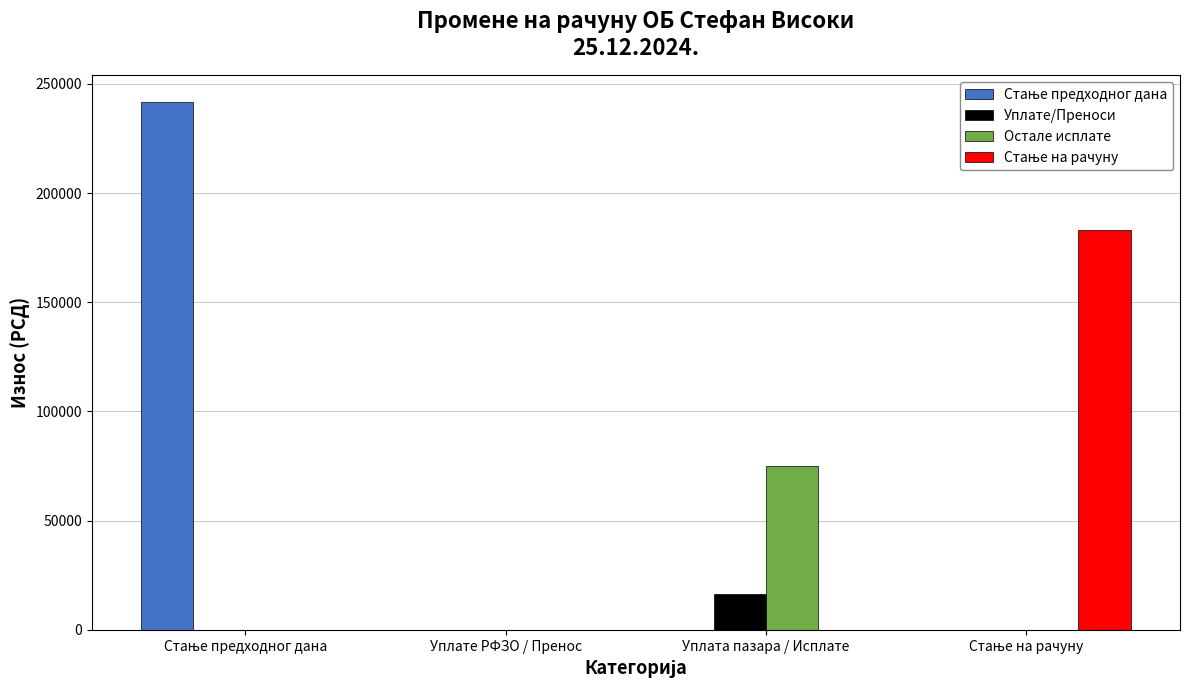

The Остале исплате series shows 75000.0 at Уплата пазара / Исплате. True or false?

True